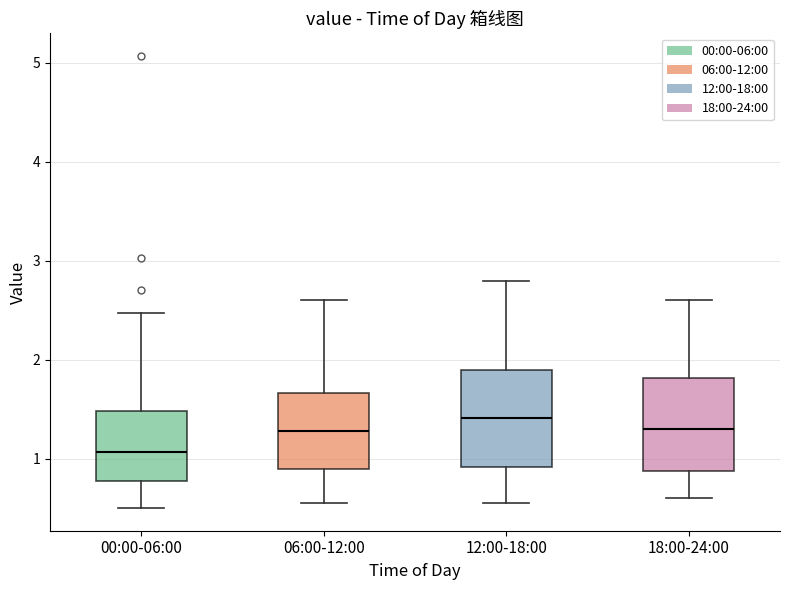

Which box has the lowest median line?

00:00-06:00